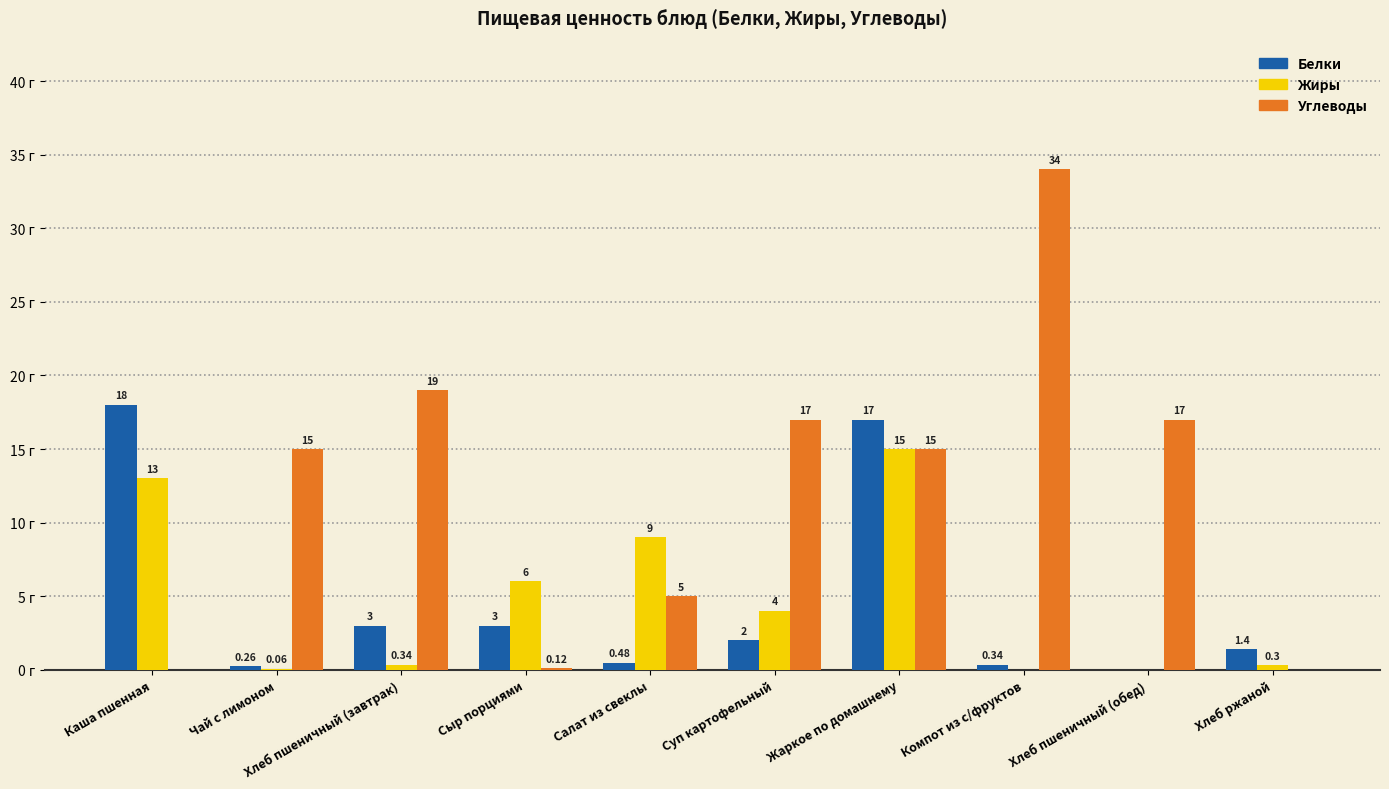

Which series has the largest total across all categories?

Углеводы